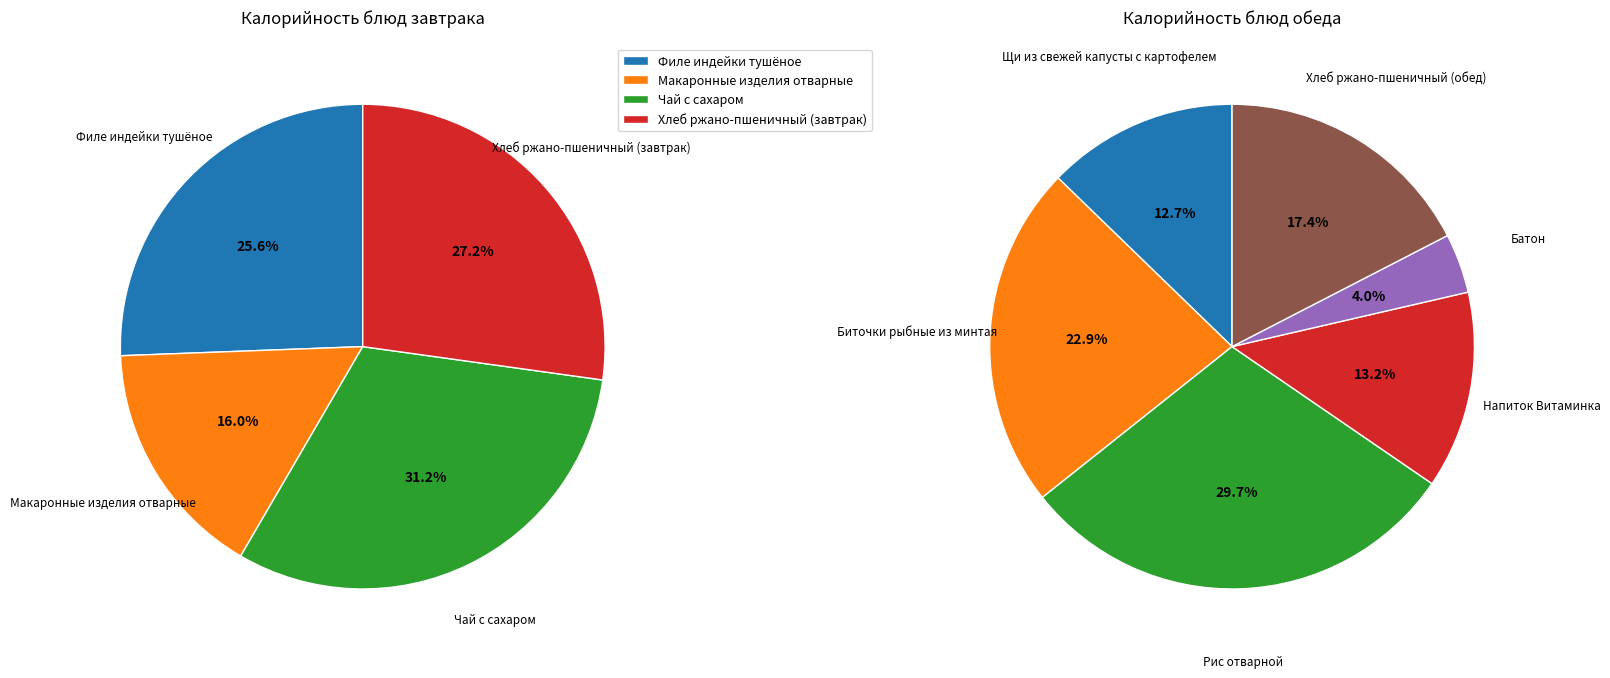

Approximately how many times larger is the value at Напиток Витаминка compared to Чай с сахаром?

1.2